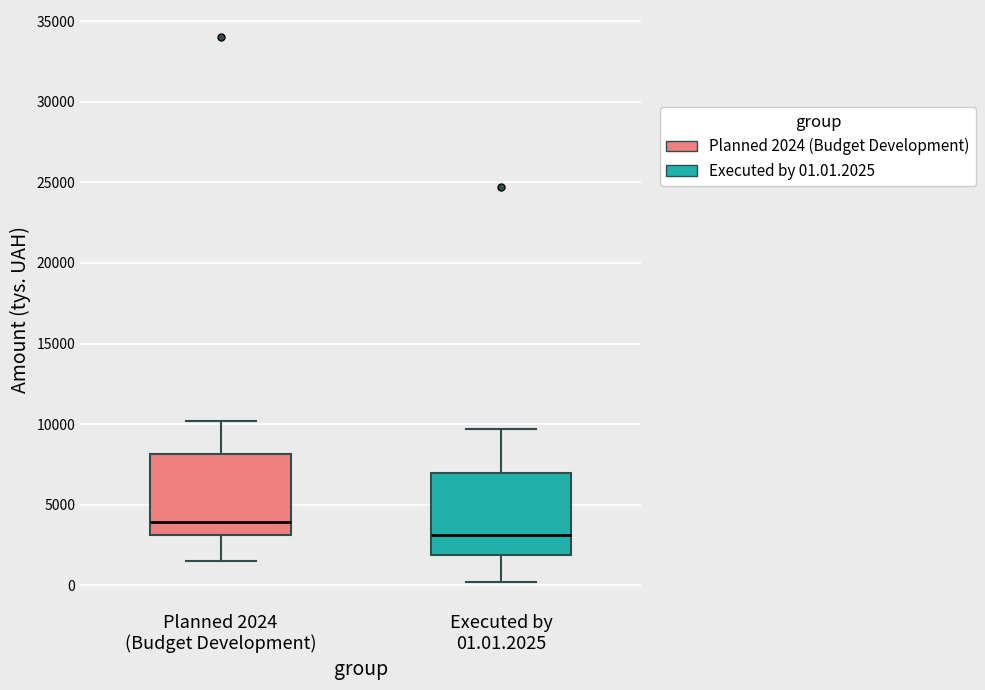

Which box's median line is the lowest?

Executed by 01.01.2025